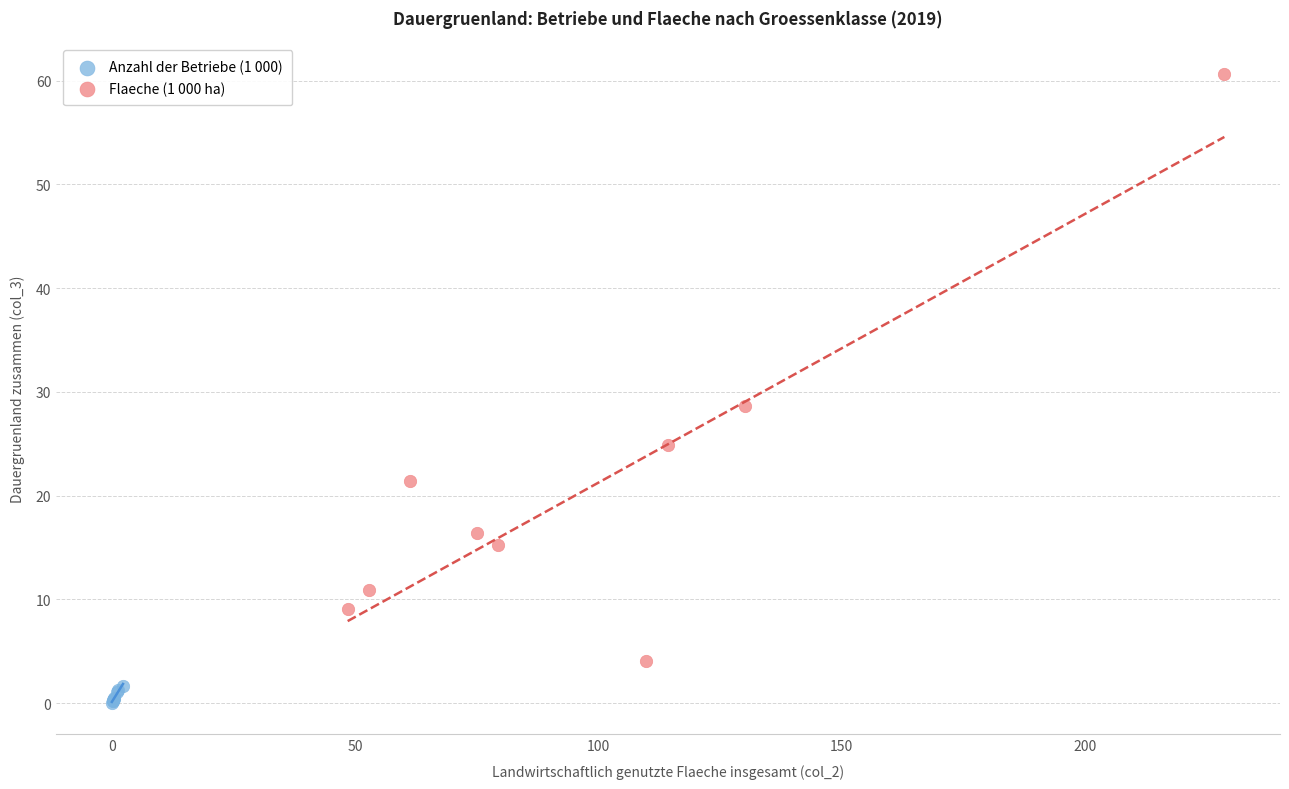

Which series reaches the minimum Y coordinate?

Anzahl der Betriebe (1 000)